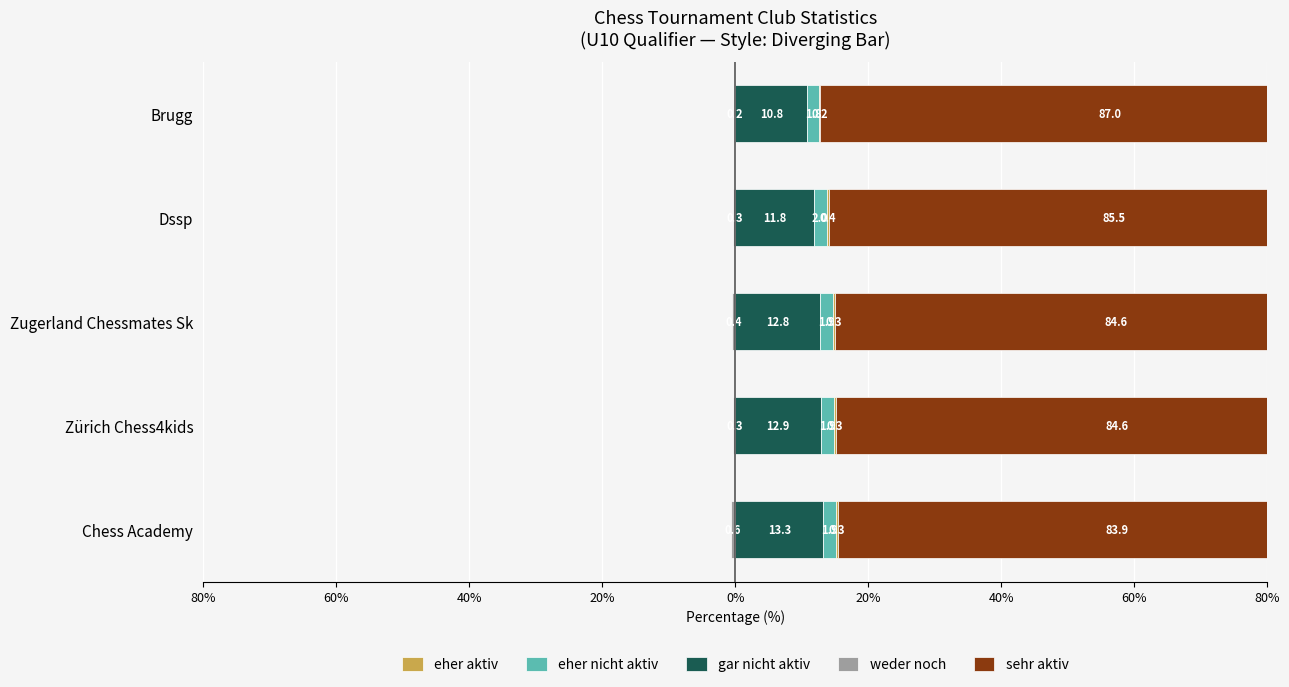

What are all the series names shown in the legend?

weder noch, gar nicht aktiv, eher nicht aktiv, eher aktiv, sehr aktiv